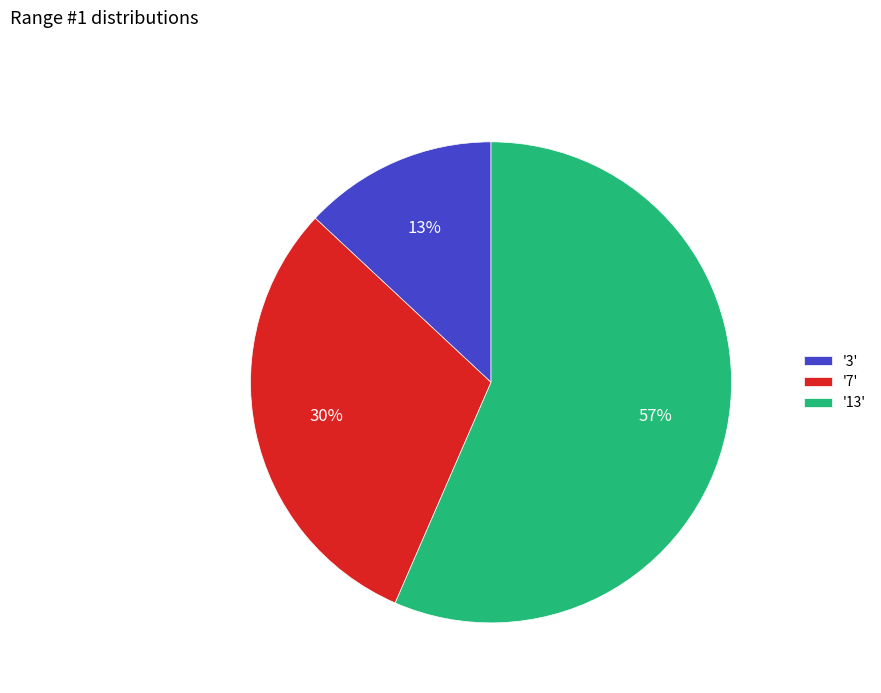

Is there any slice that represents more than half of the pie?

Yes